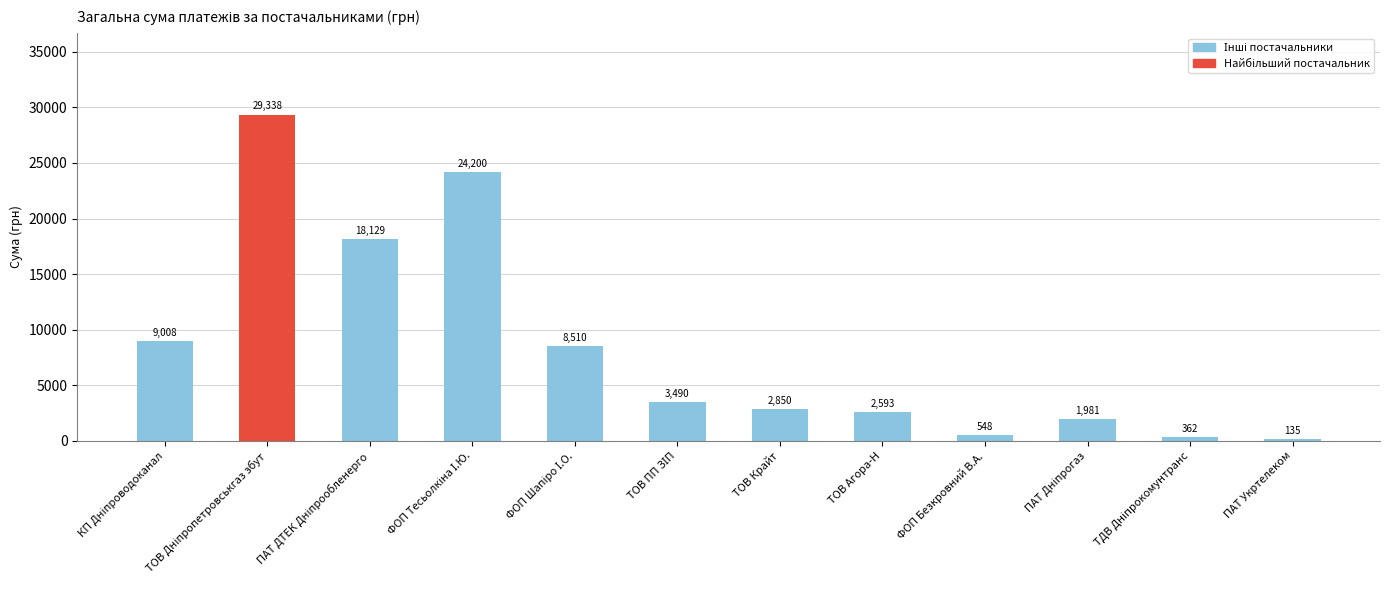

How many values are below 2850?

5